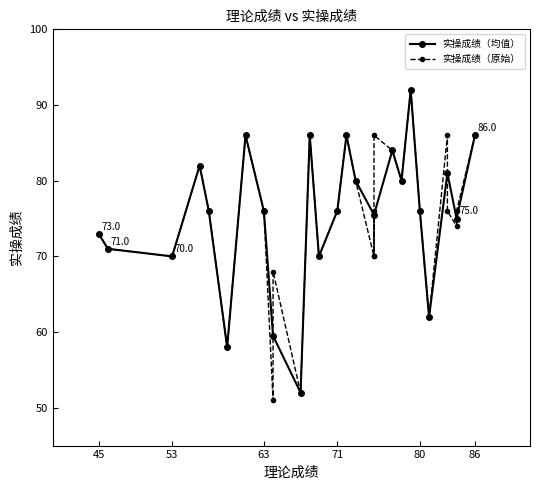

What is the maximum value for 实操成绩（均值）?

92.0